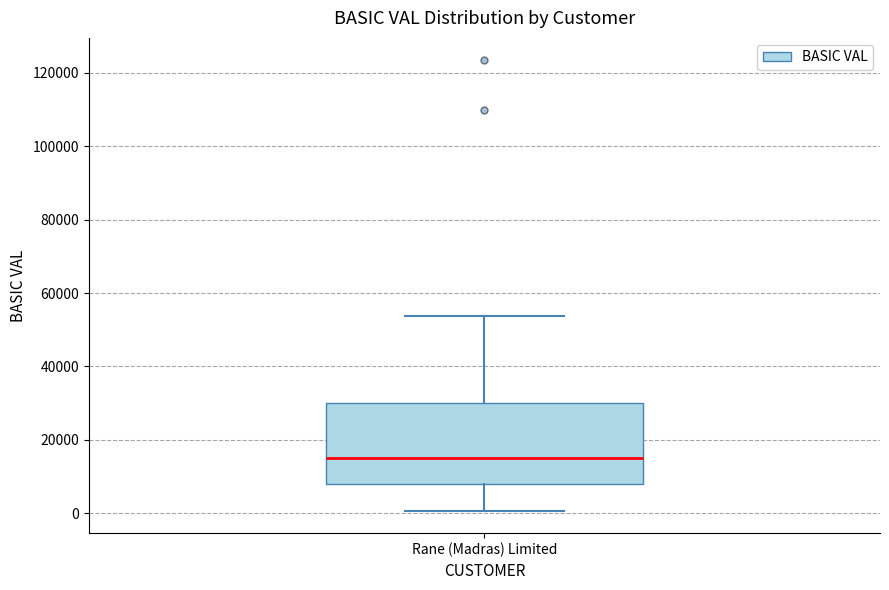

Where does the upper whisker of the box for Rane (Madras) Limited end on the y-axis? The values are not printed on the chart, so give them approximately, as read against the axis.

54000